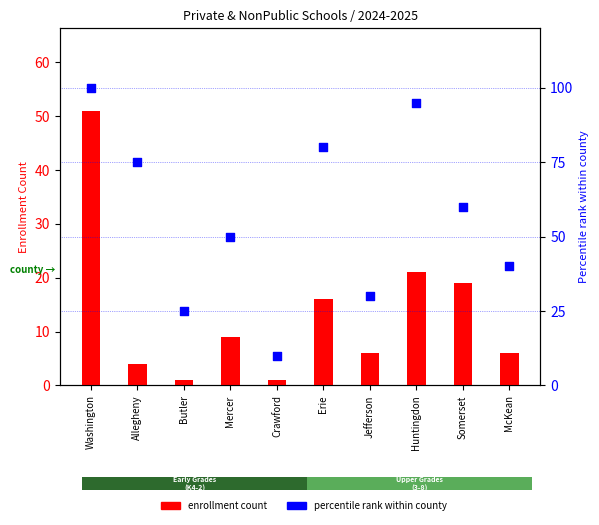

What are all the series names shown in the legend?

enrollment count, percentile rank within county